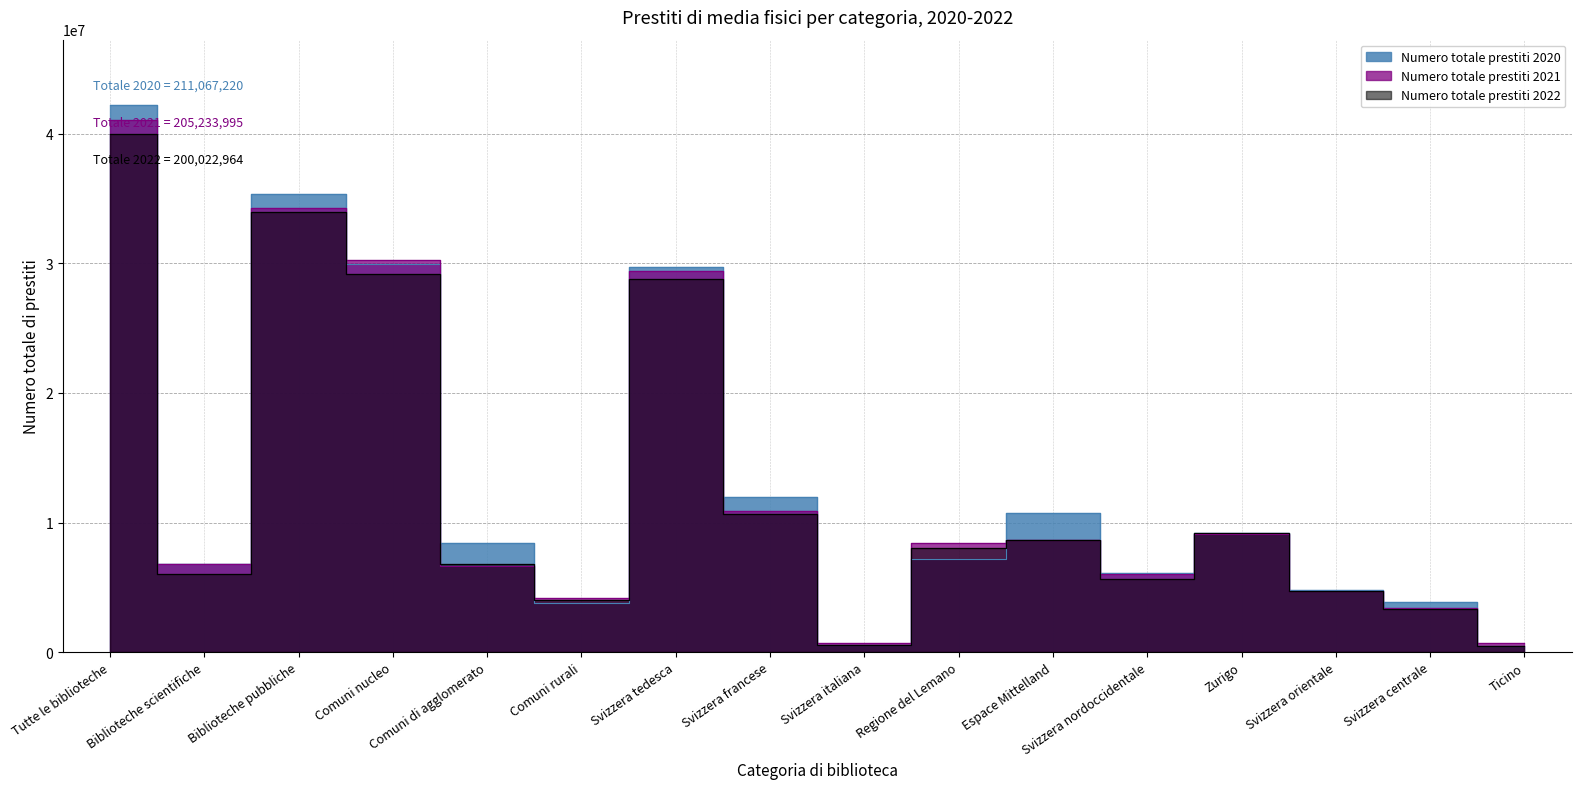

How many values in the Numero totale prestiti 2020 series exceed 8449745?

7